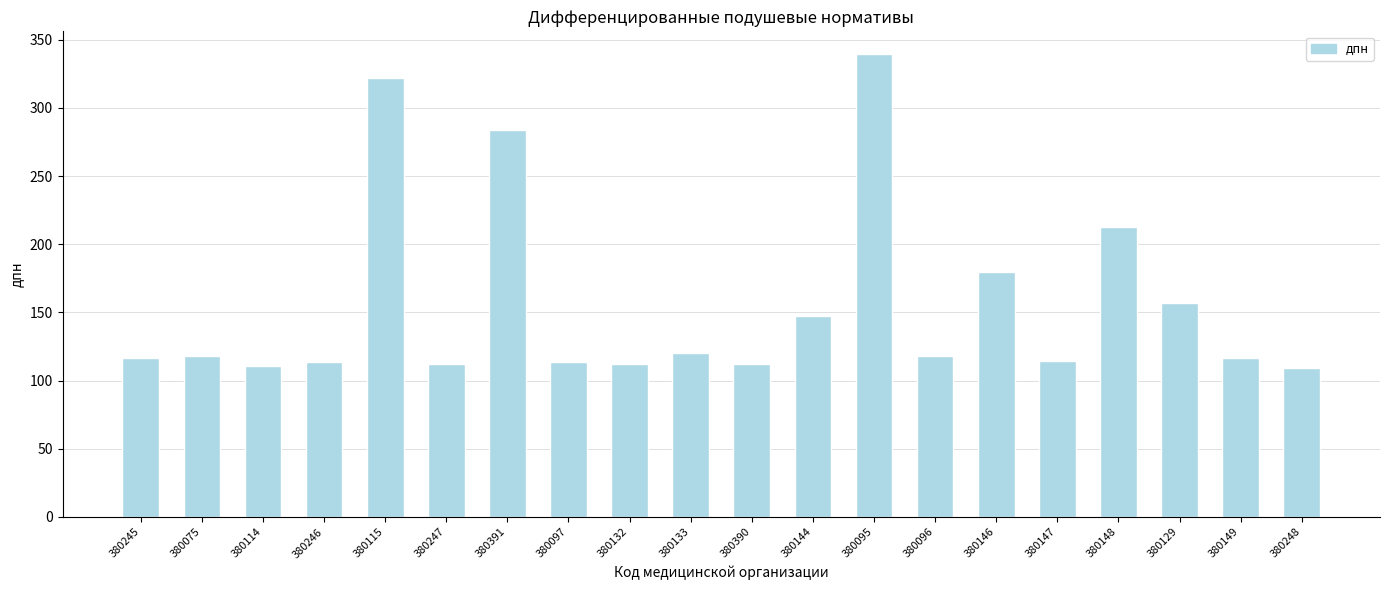

What is the change in value from 380146 to 380147?

-64.8